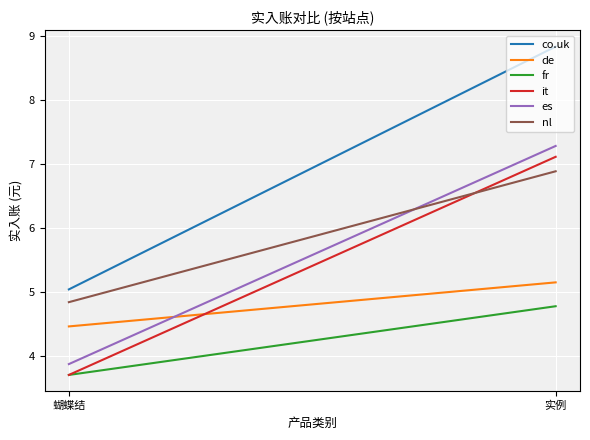

What is the approximate value of nl at 实例?

6.9